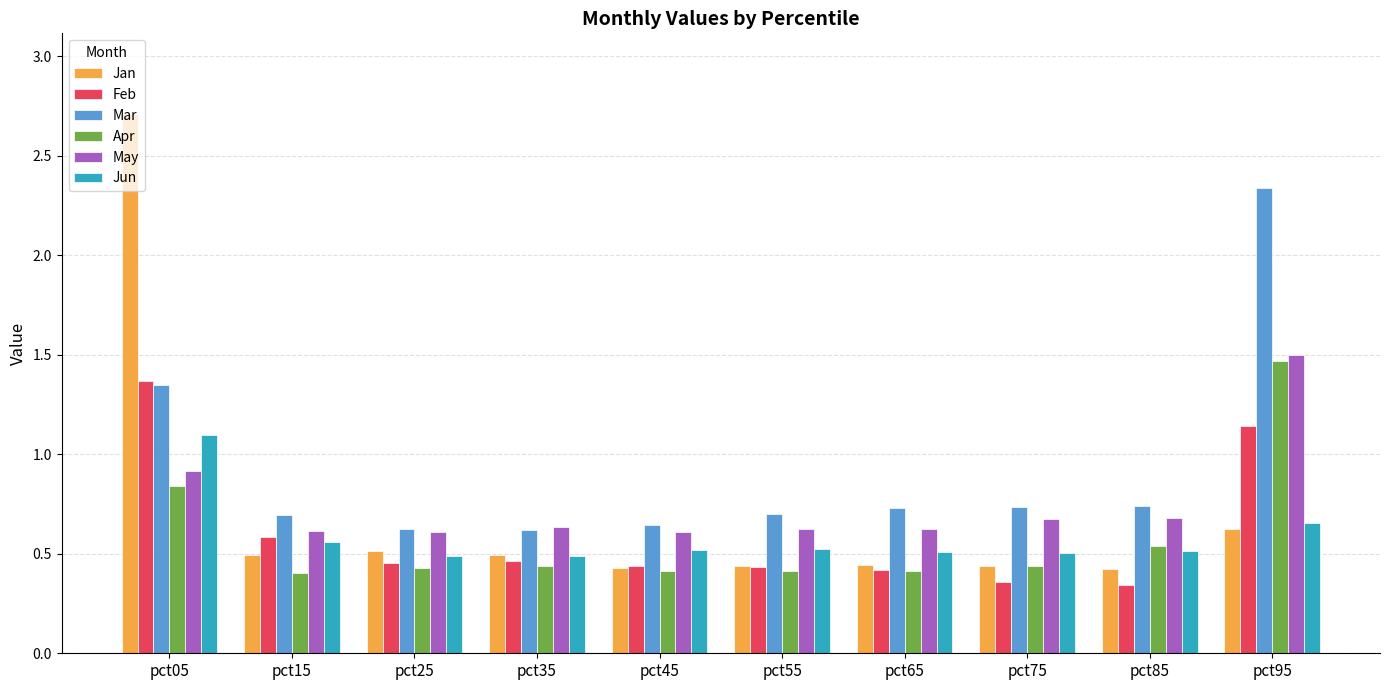

How many Jan values are between 0 and 1?

9